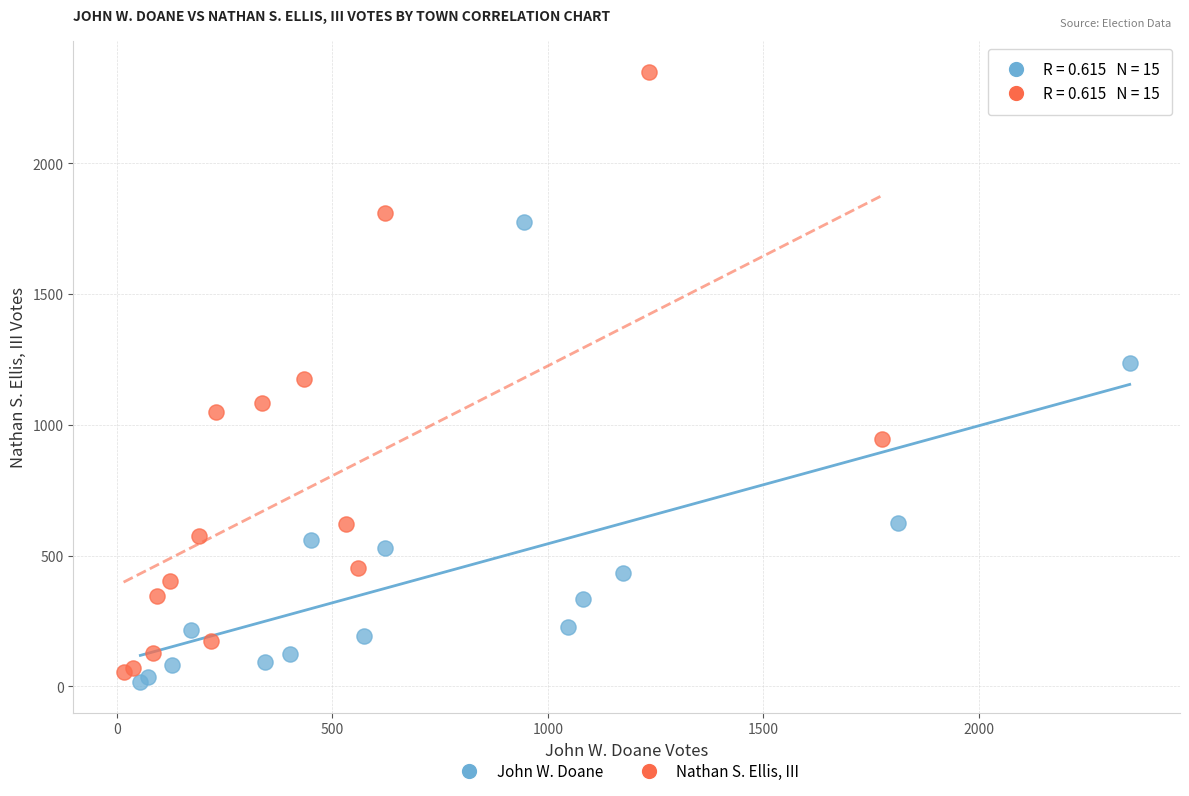

Which series has the widest spread of Y values?

Nathan S. Ellis, III